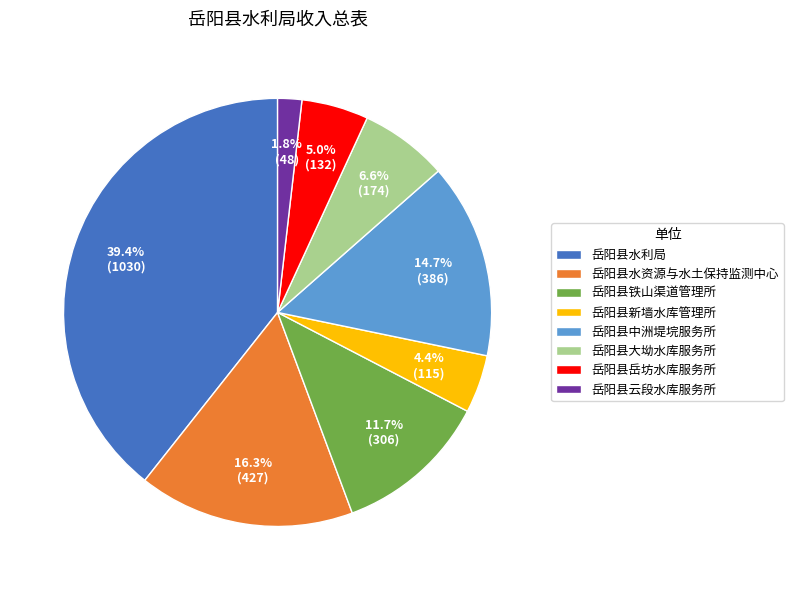

The 岳阳县铁山渠道管理所 slice represents 1% of the pie. True or false?

False